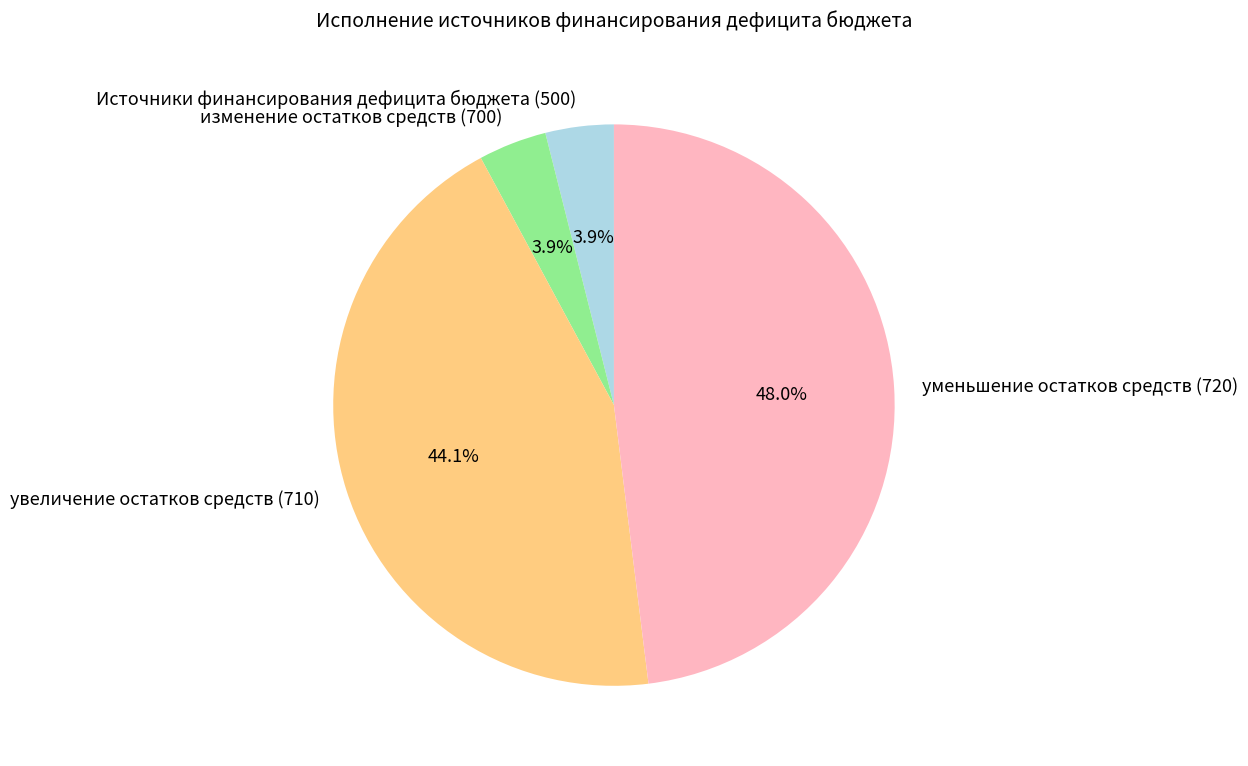

How many segments does this pie chart have?

4